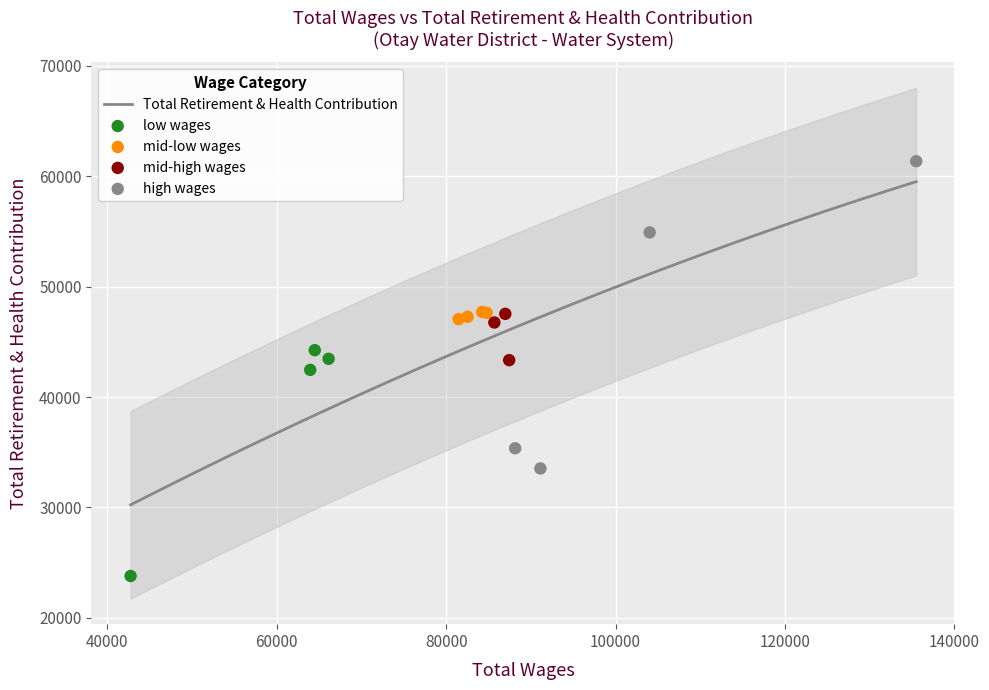

Which has a higher value, 91130 or 86985?

86985